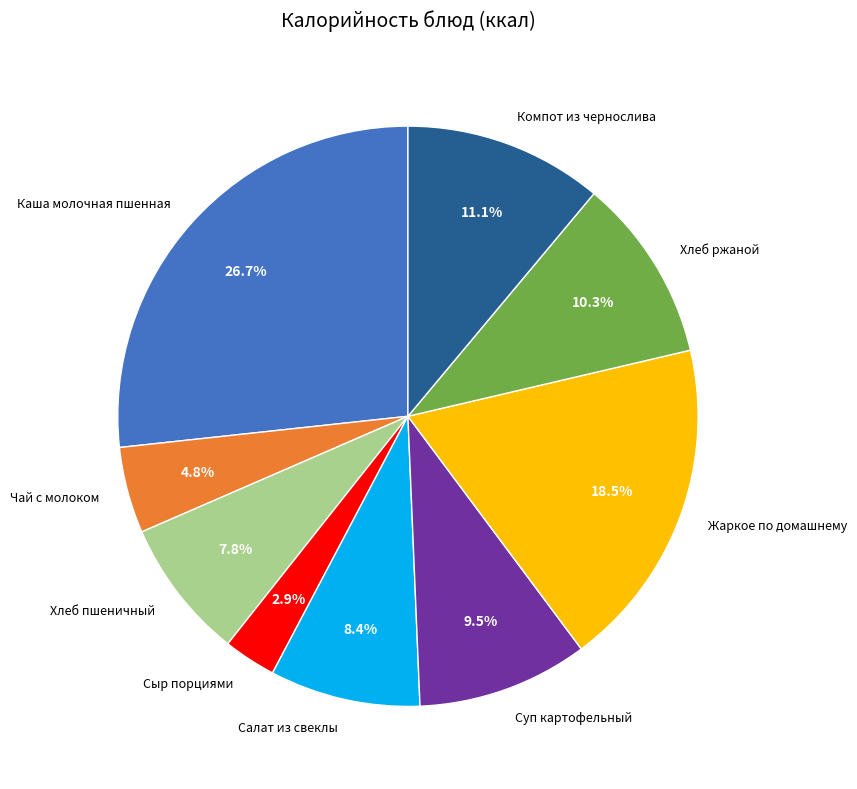

The Хлеб пшеничный slice represents 8% of the pie. True or false?

True